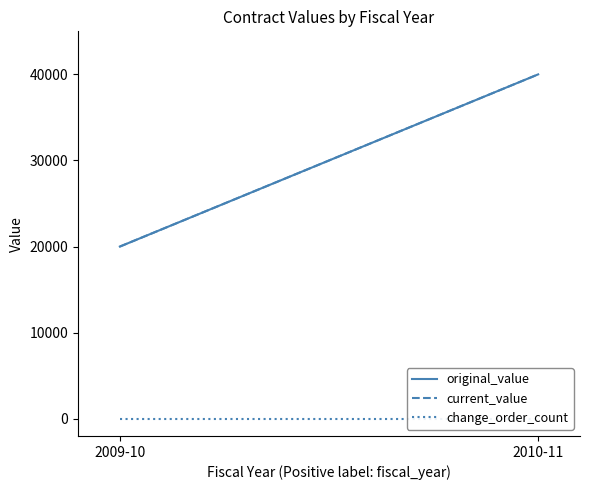

Is the value of current_value at 2009-10 greater than the value of original_value at 2009-10?

No